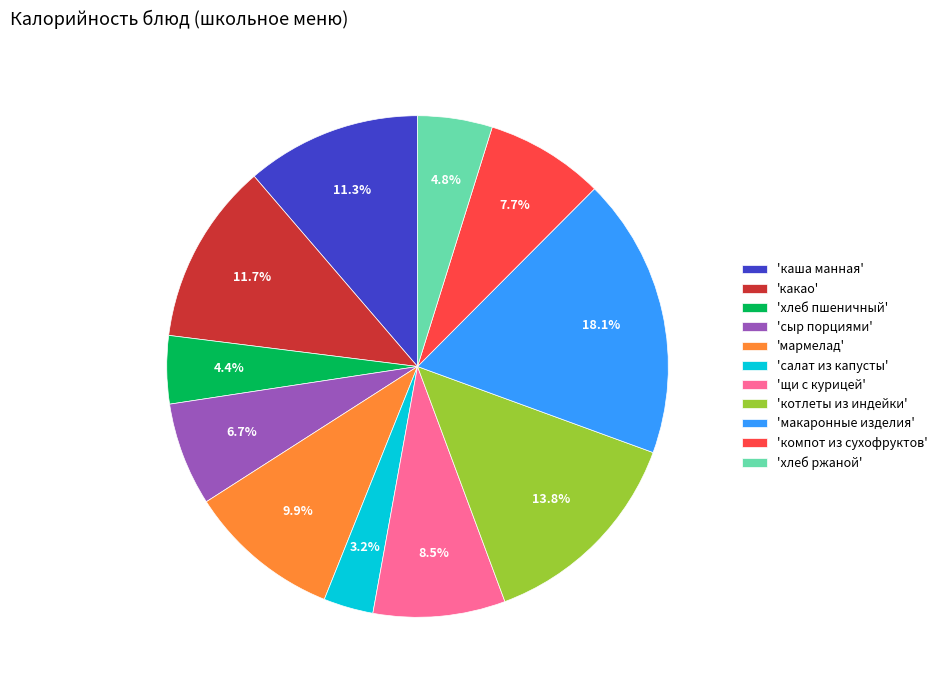

Approximately how many times larger is the value at 'хлеб ржаной' compared to 'каша манная'?

0.4